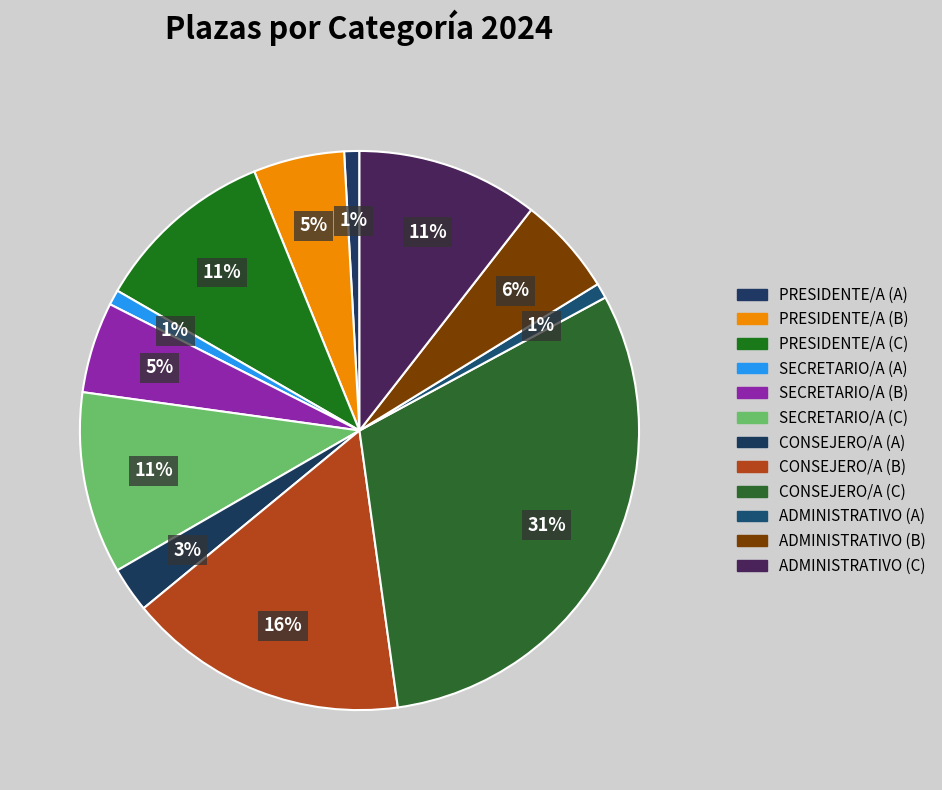

To the nearest percent, what is the average slice percentage?

8%